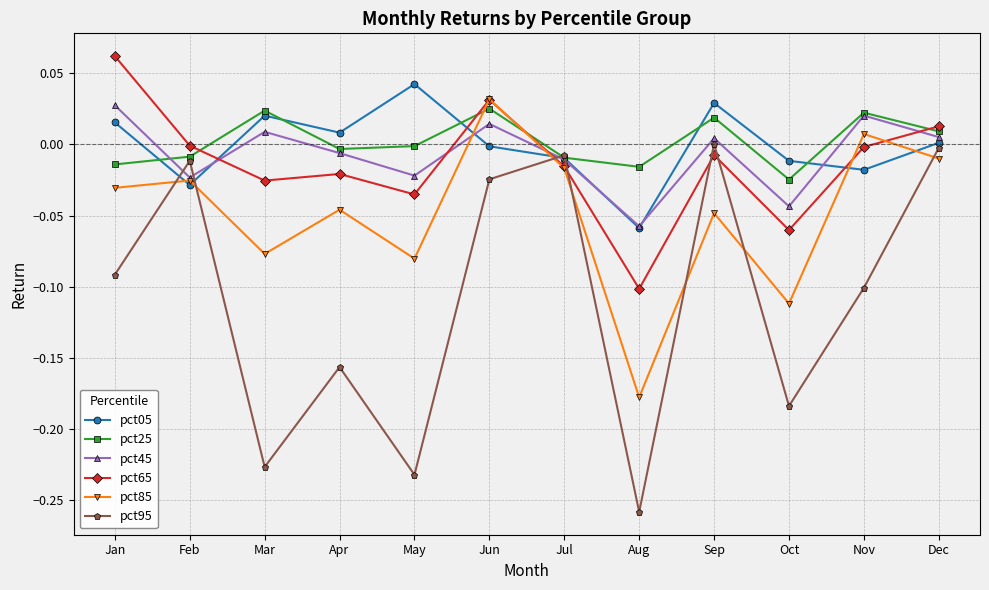

Which series has the largest range (max minus min)?

pct95